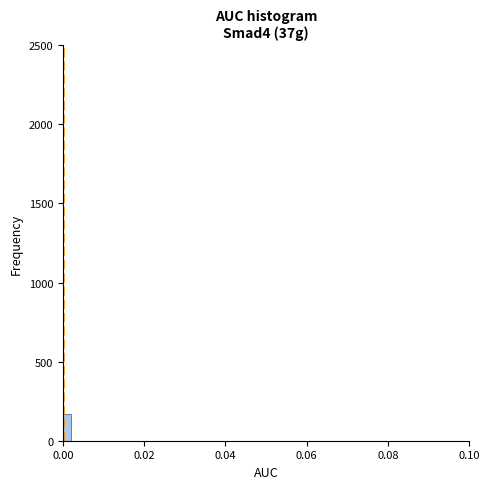

Around what value on the x-axis is the tallest bar? Give the approximate position of its centre, as read against the axis.

0.002